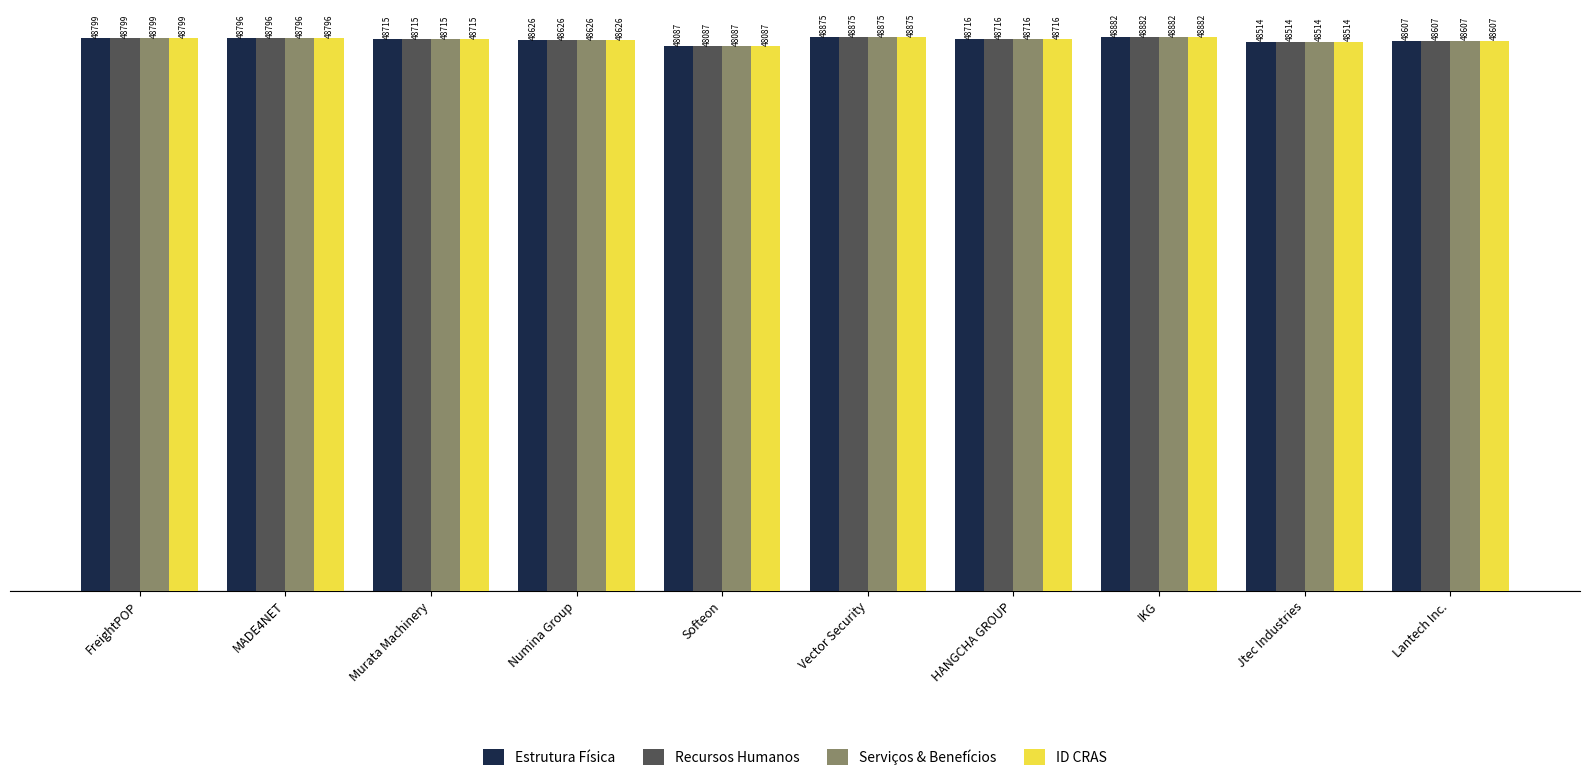

What value does the Serviços & Benefícios series have at Numina Group?

48626